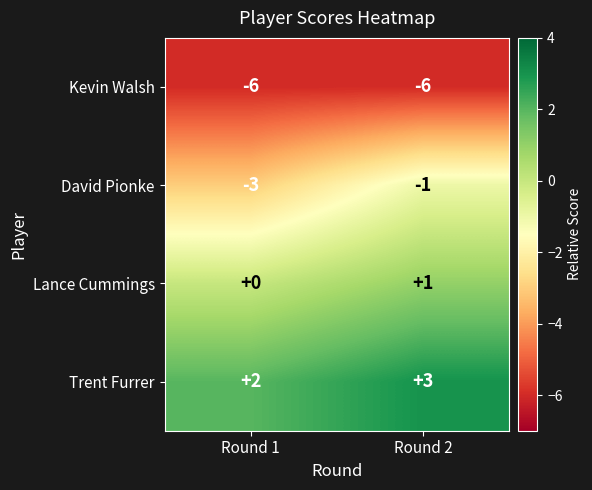

How many categories are shown in the chart?

2